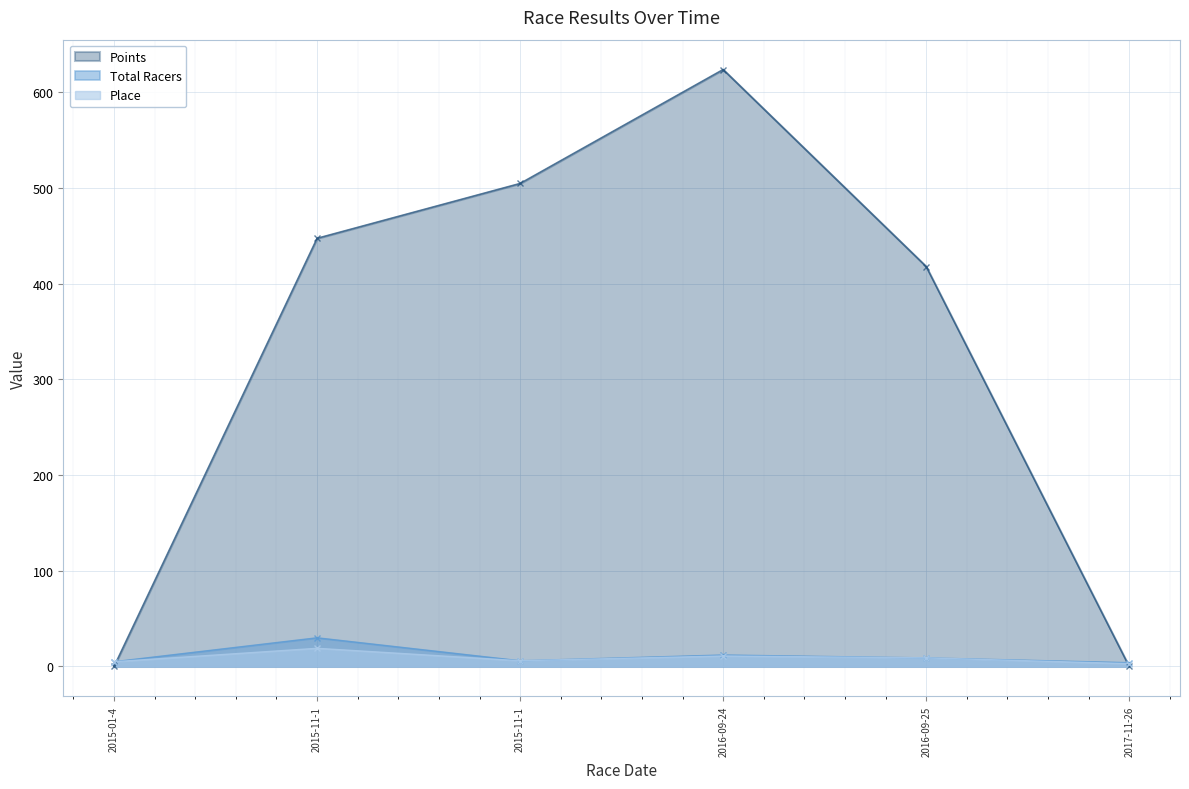

At which label is Place closest to 11?

2016-09-24